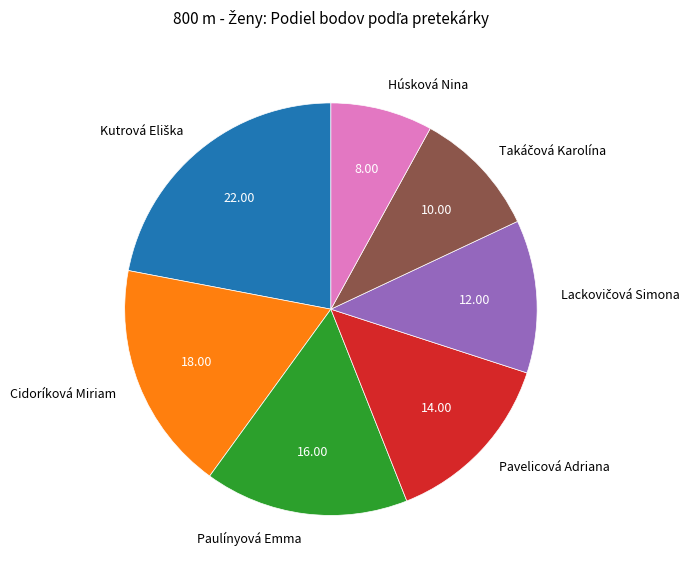

Does any single category account for the majority?

No